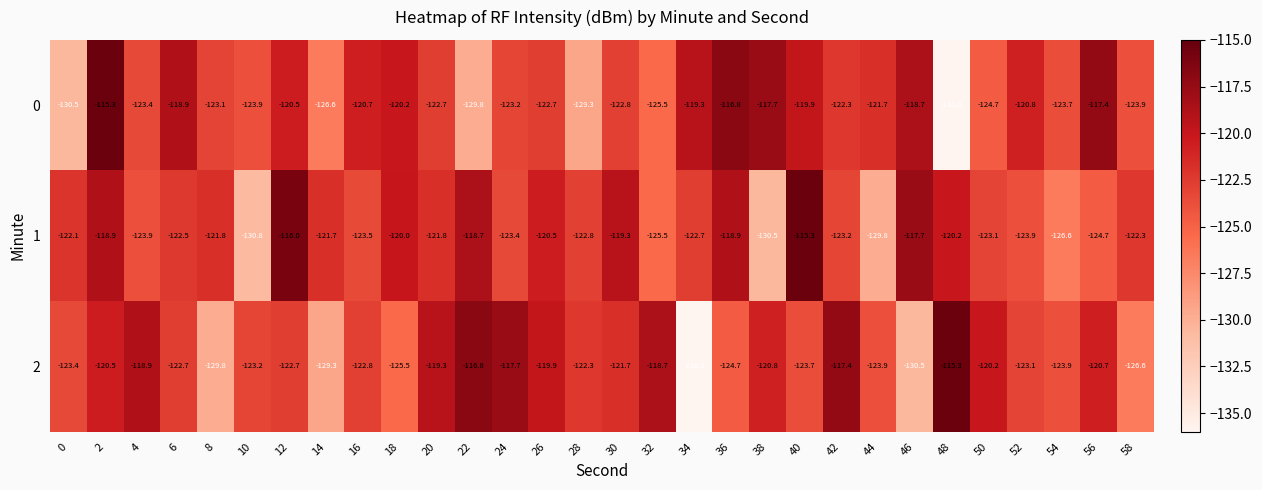

What is the spread (max minus min) of values at 30?

3.5